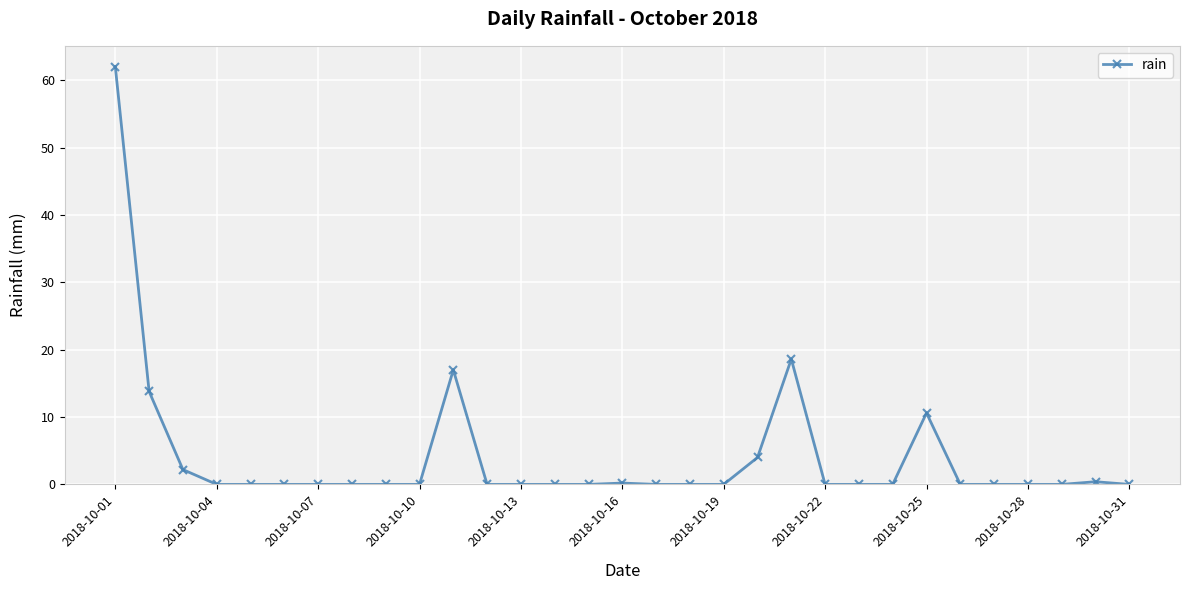

What is the sum of all values?

128.8